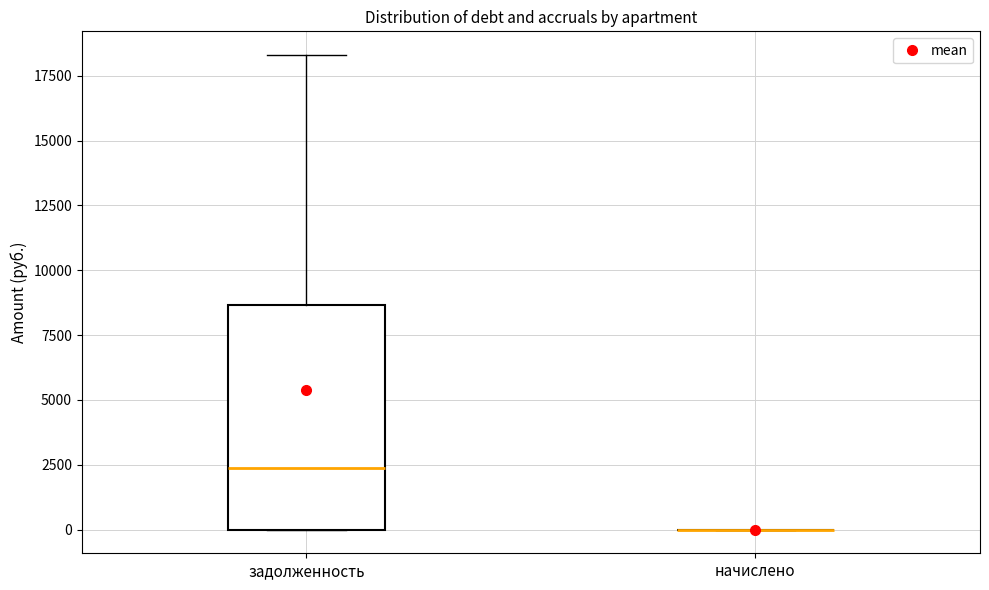

Reading left to right, read every box against the y-axis: the position of its median line, the range the box covers, and the ends of its whiskers. The values are not printed on the chart, so give them approximately, as read against the axis.

задолженность: median 2500, box 0 to 8500, whiskers 0 to 18500
начислено: box collapsed to a line at 0, whiskers 0 to 0